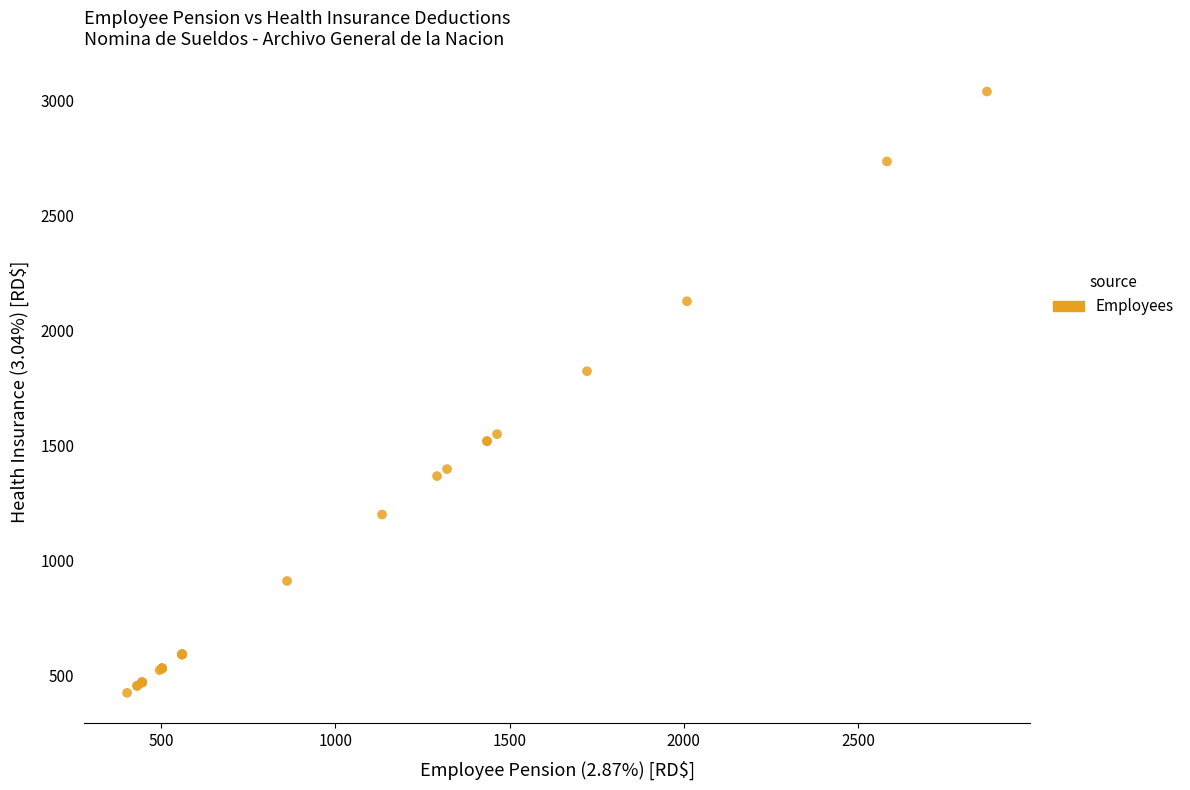

What Y value in the scatter plot is closest to 1732?

1824.0